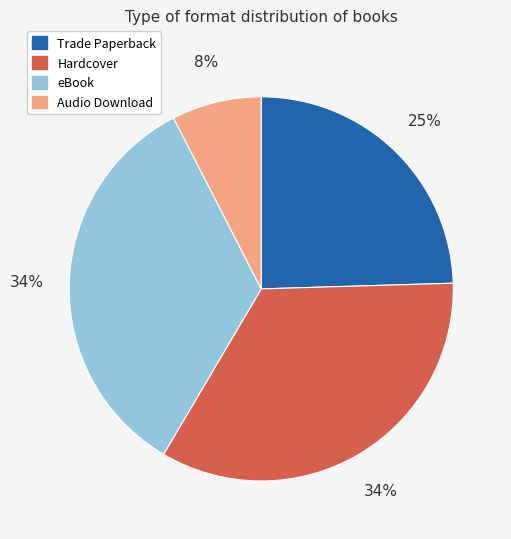

True or false: eBook accounts for 26% of the total.

False